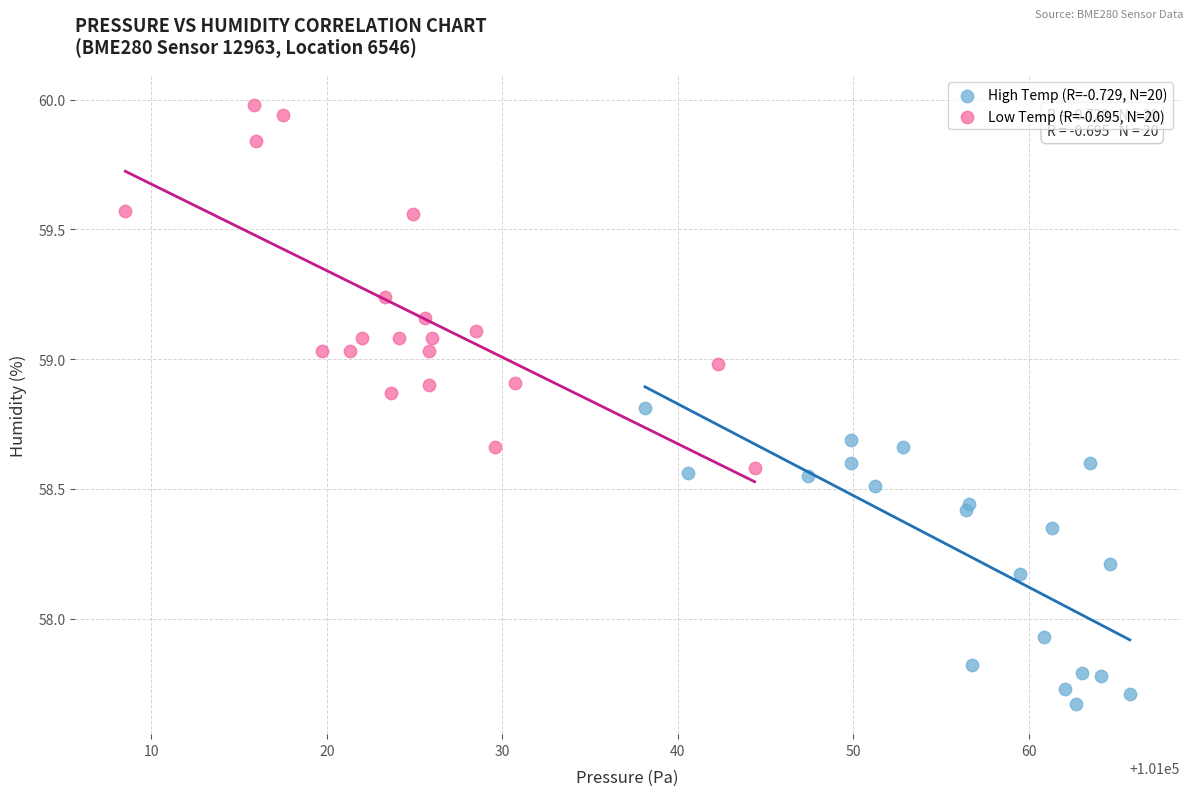

Which series has the largest Y range (max minus min)?

Low Temp (R=-0.695, N=20)